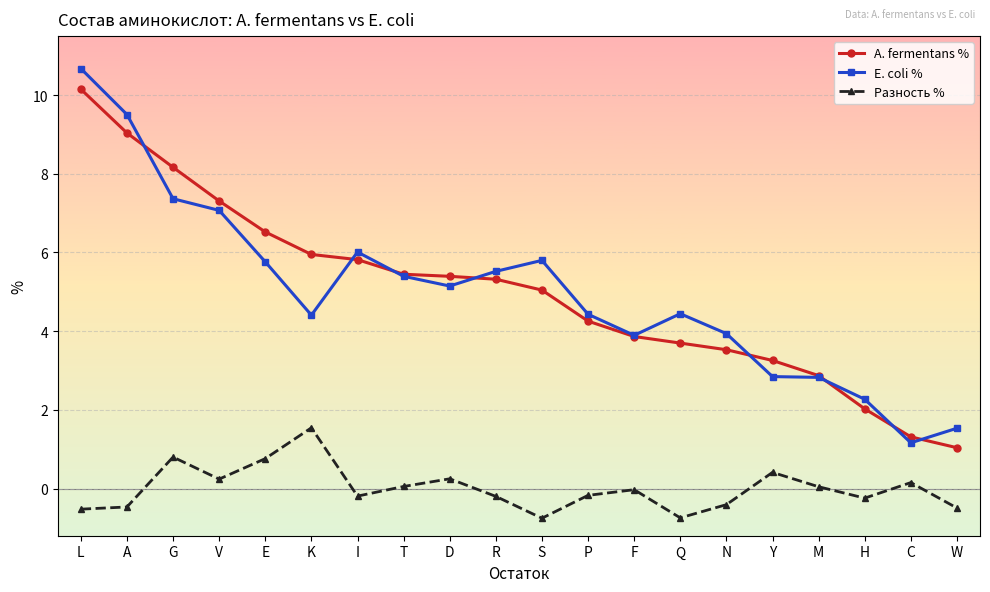

What is the approximate value of Разность % at C?

0.2